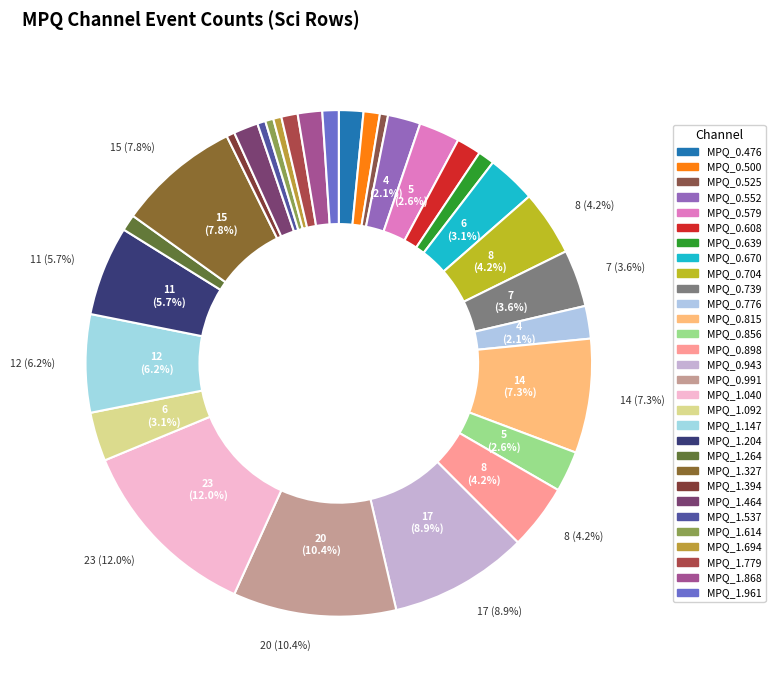

Is the sum of MPQ_0.856 and MPQ_1.394 greater than half?

No